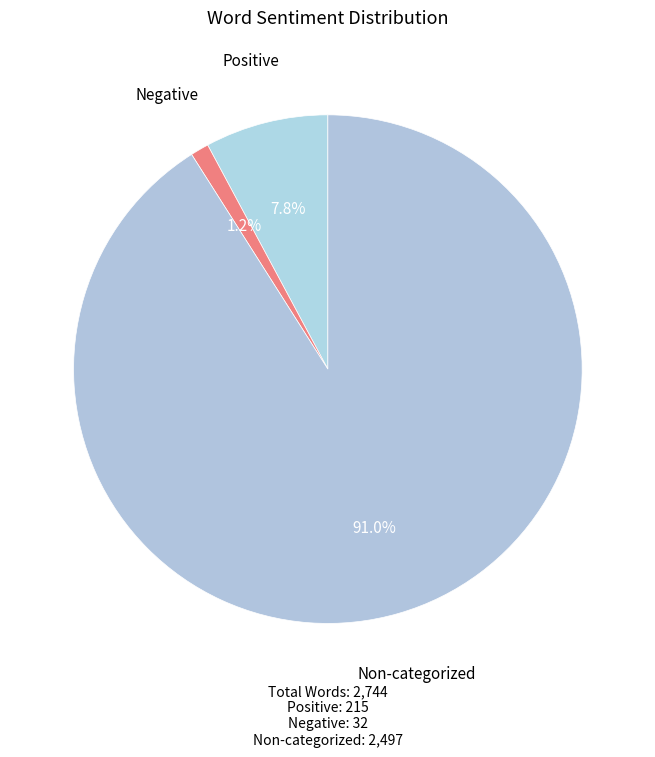

Which slice is the largest?

Non-categorized